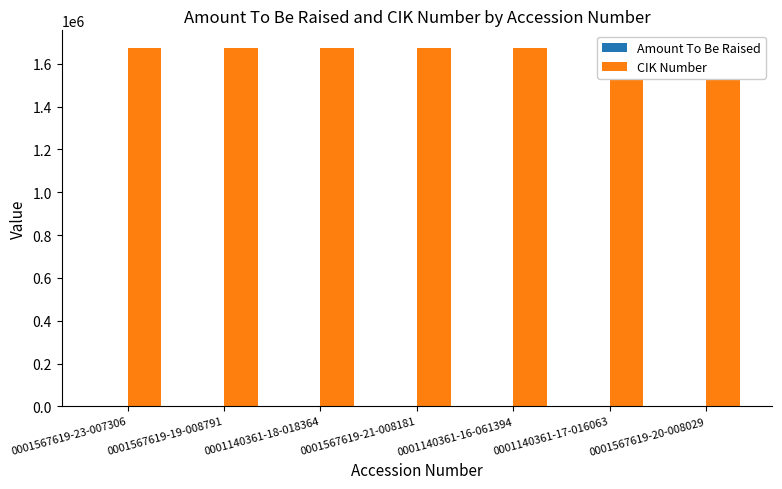

How many series are shown in this chart?

2